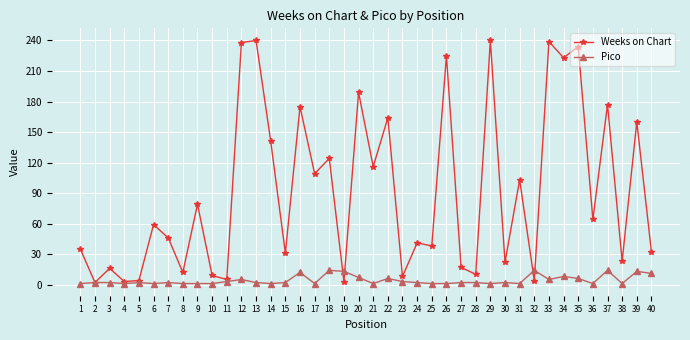

At 3, list the series in order from smallest to largest.

Pico, Weeks on Chart